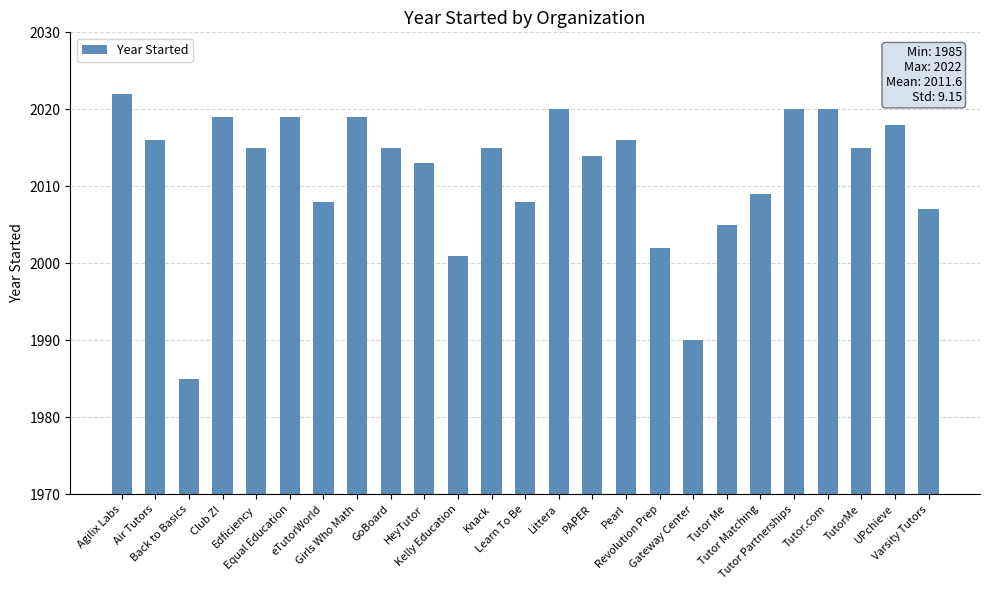

What is the value of the 1st bar from the left?

2022